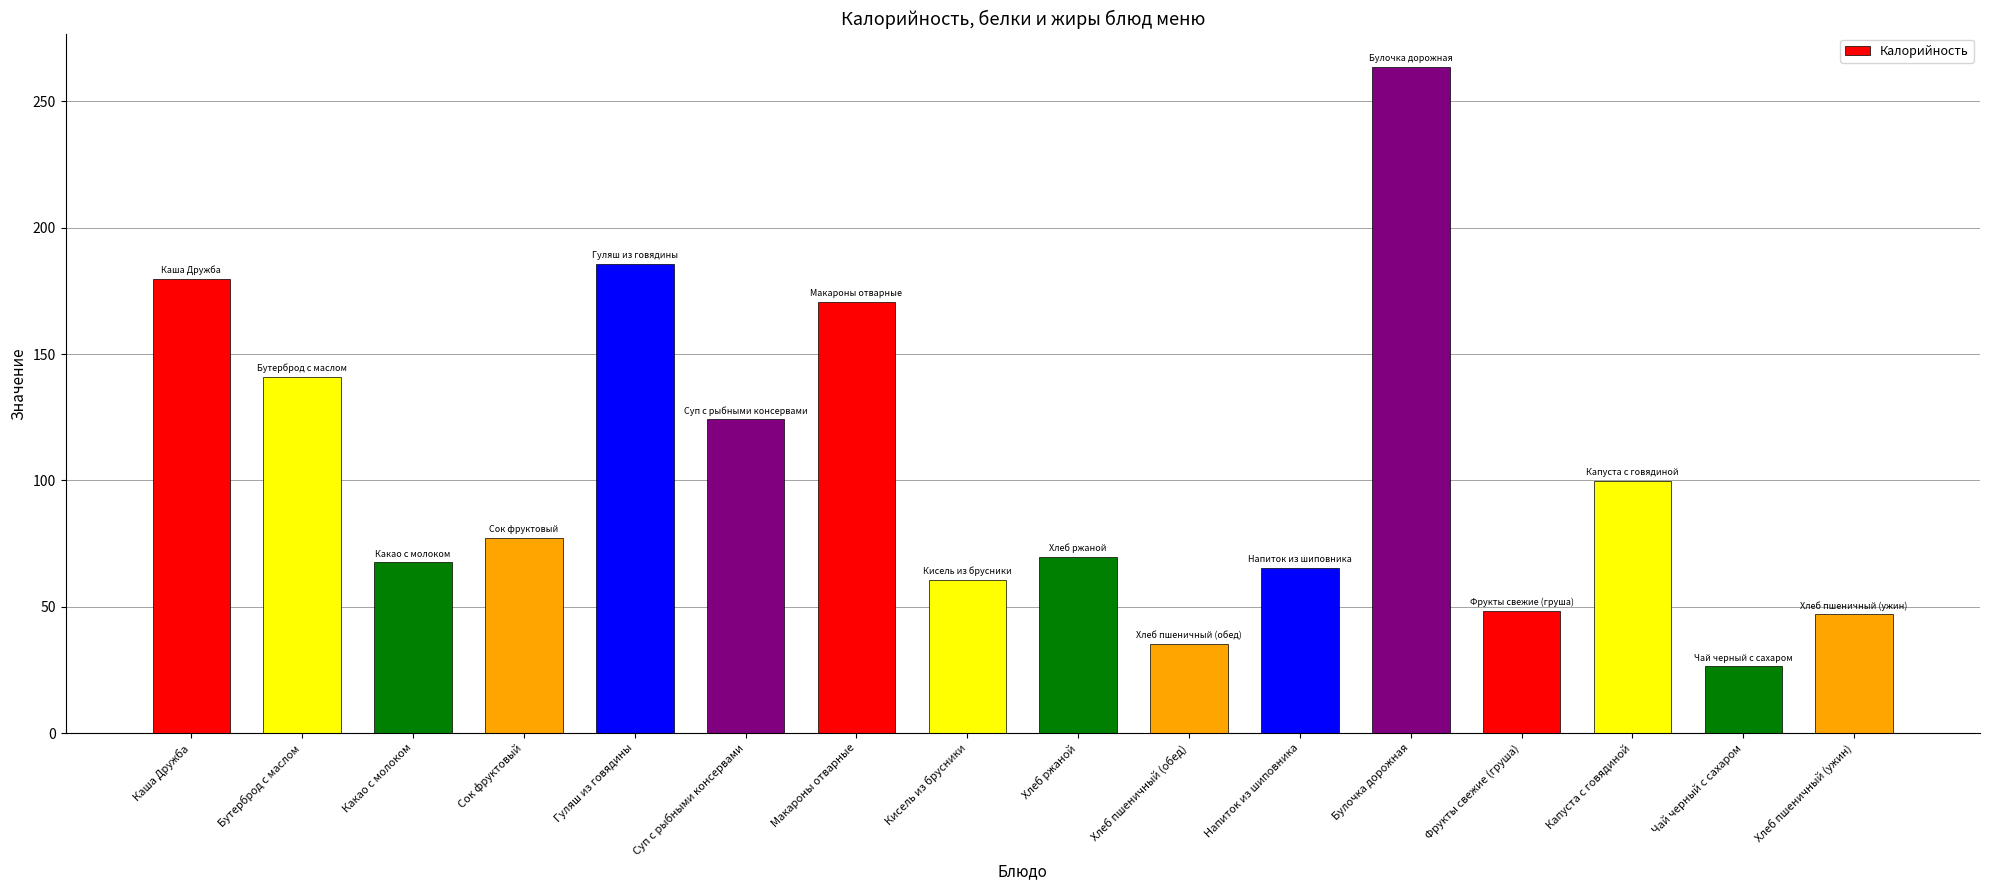

Which label corresponds to the smallest value in the chart?

Чай черный с сахаром